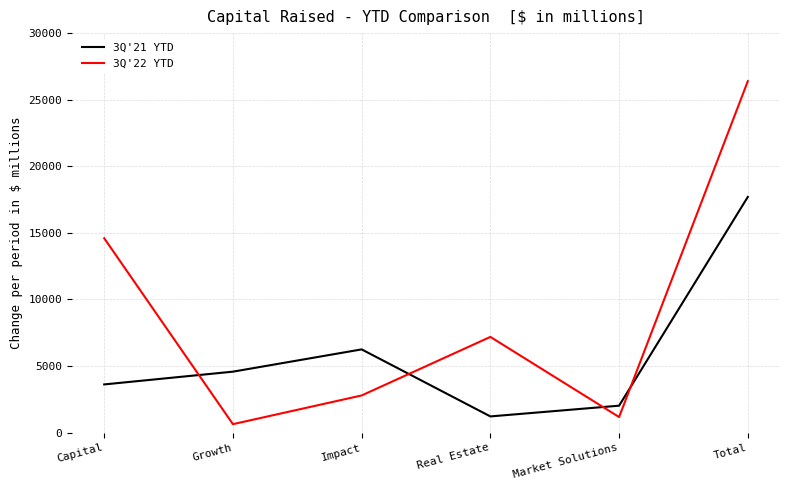

At which label is 3Q'21 YTD closest to 9460?

Impact